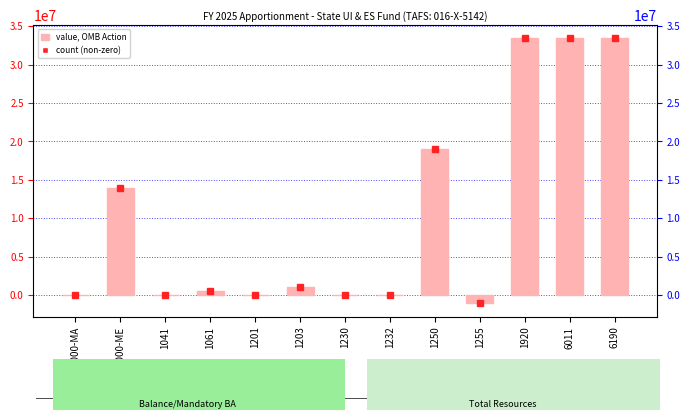

Which category has the lowest value across all series?

1255